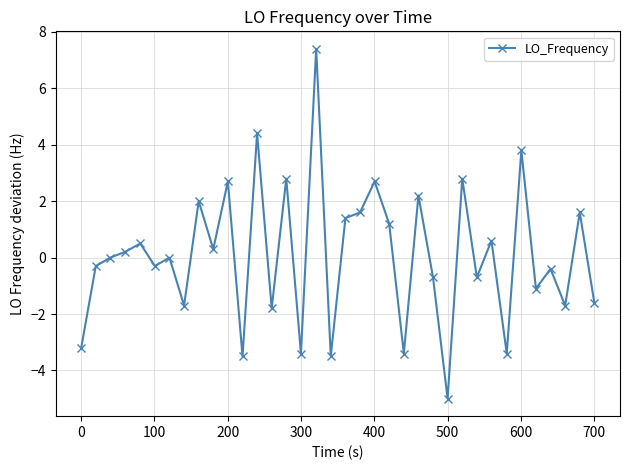

How many lines are shown in the chart?

1